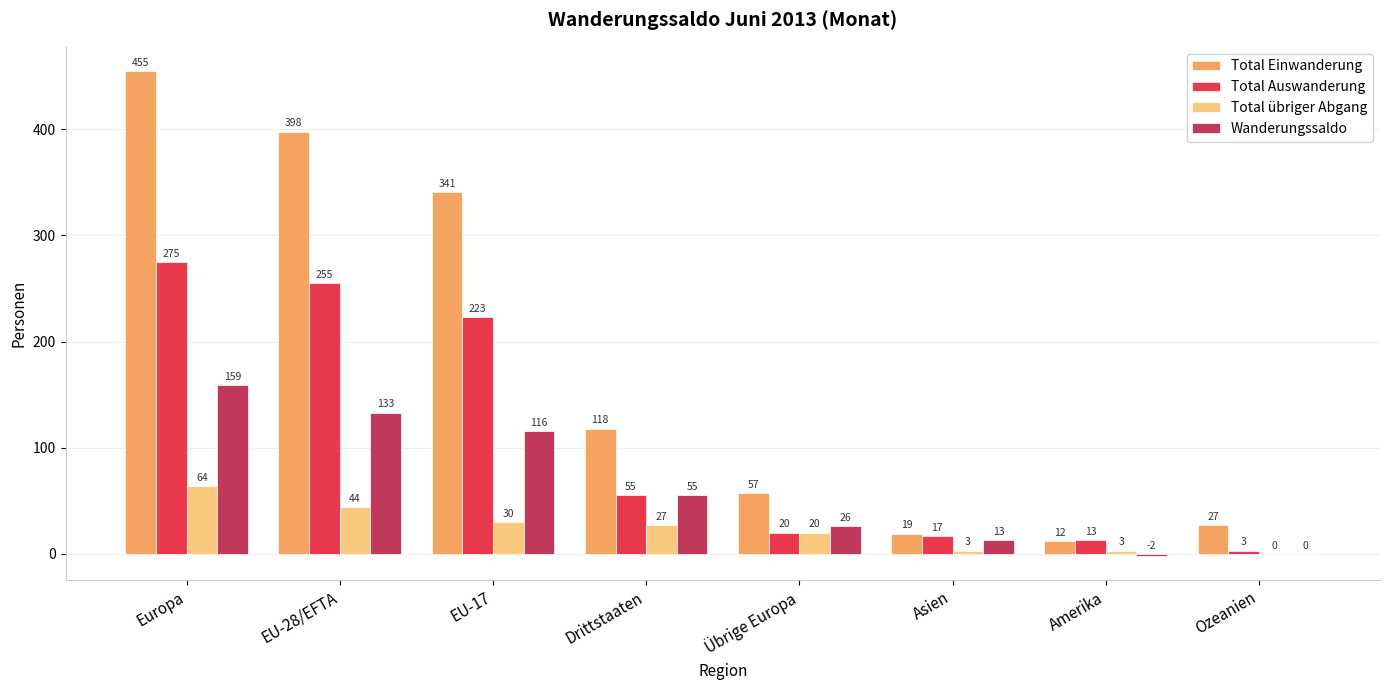

The value of Total Einwanderung at EU-17 is 225. True or false?

False